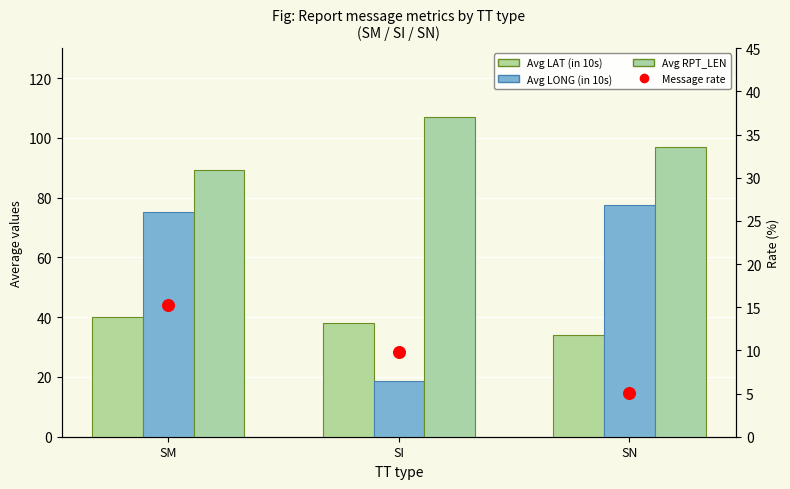

What is the total value across all series at SI?

173.5